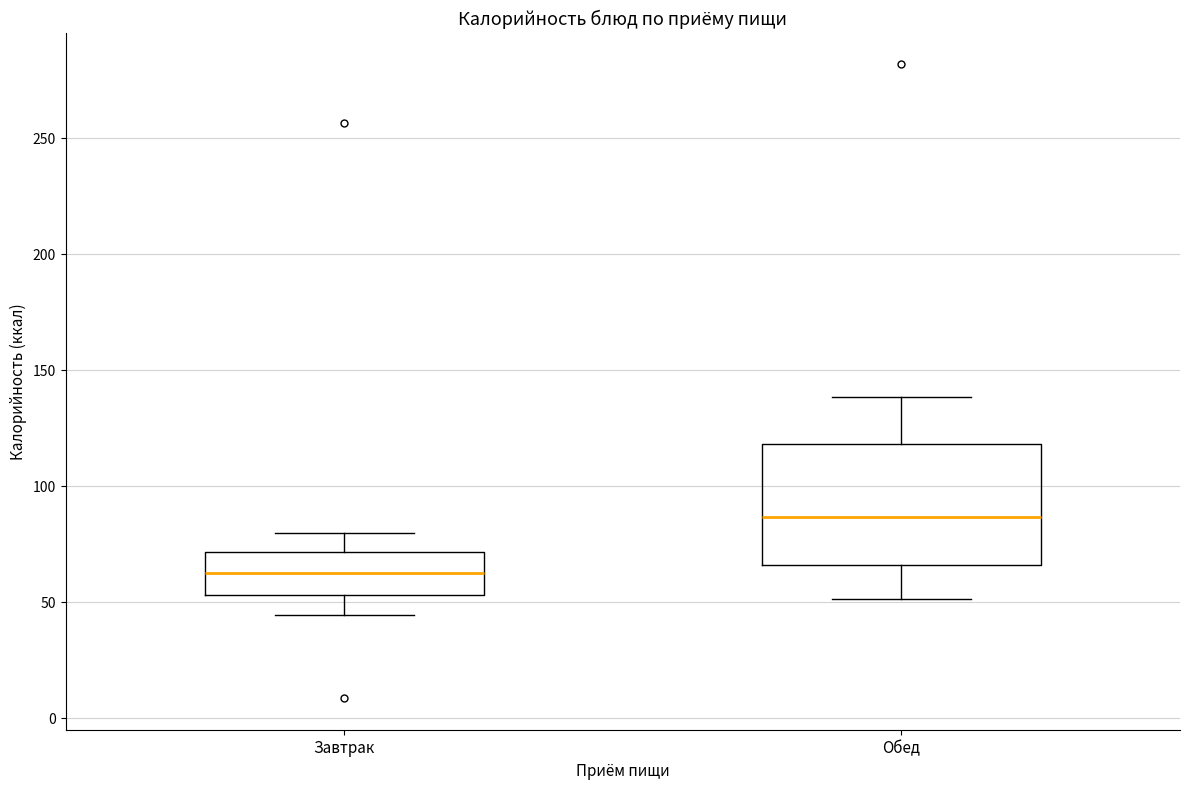

Where is the lower edge of the box for Обед on the y-axis? The values are not printed on the chart, so give them approximately, as read against the axis.

65